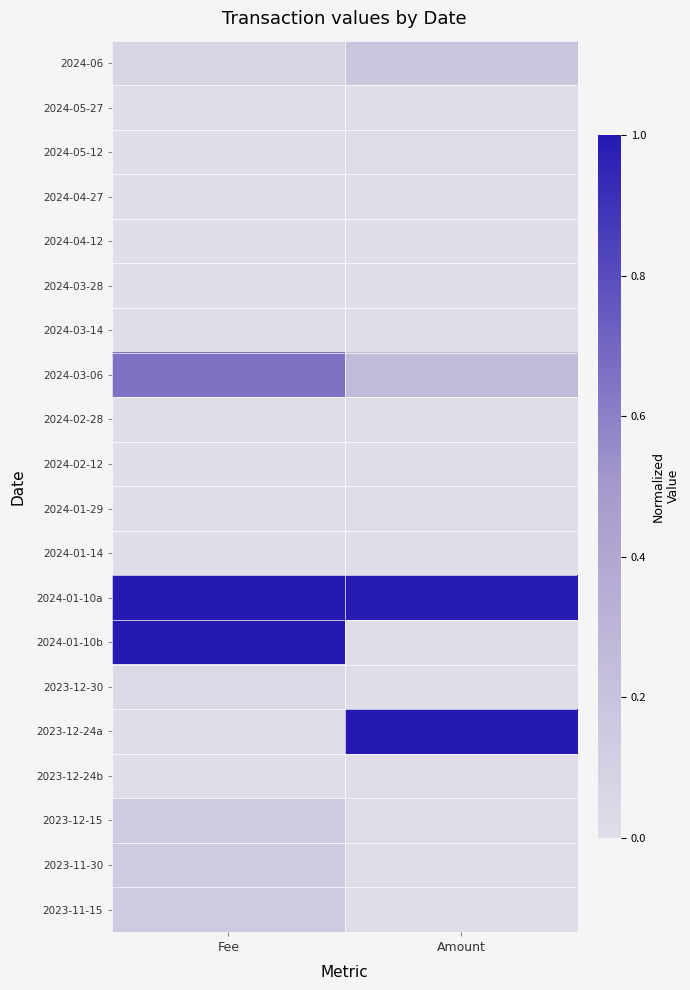

What is the greatest value displayed?

1.0